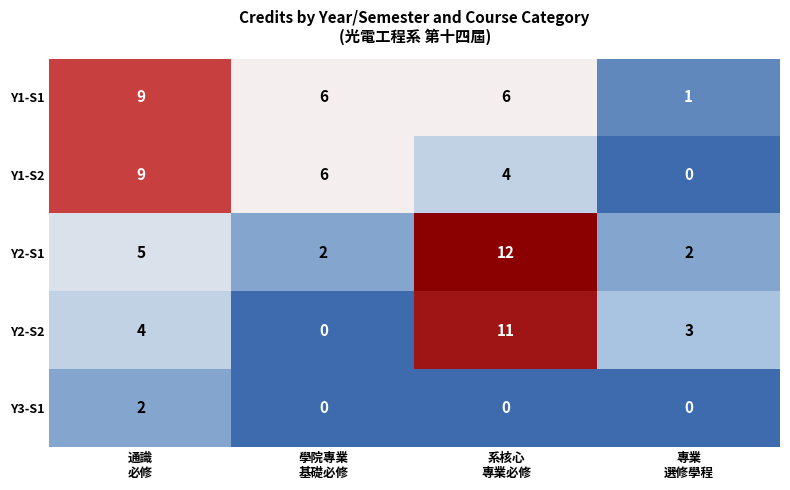

What is the sum of all Y1-S2 values?

19